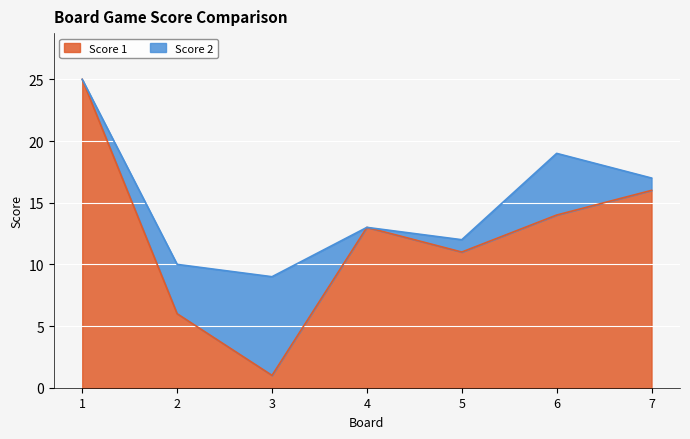

At which category does the chart reach its peak across all series?

1